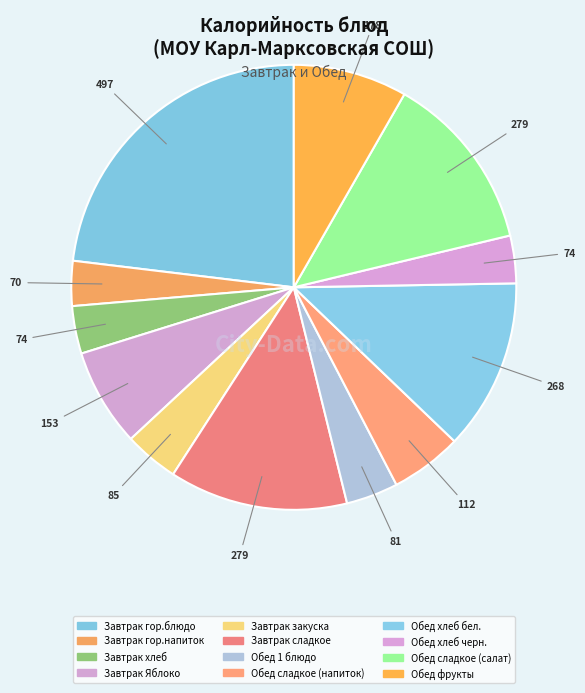

Count the number of slices in the pie.

12